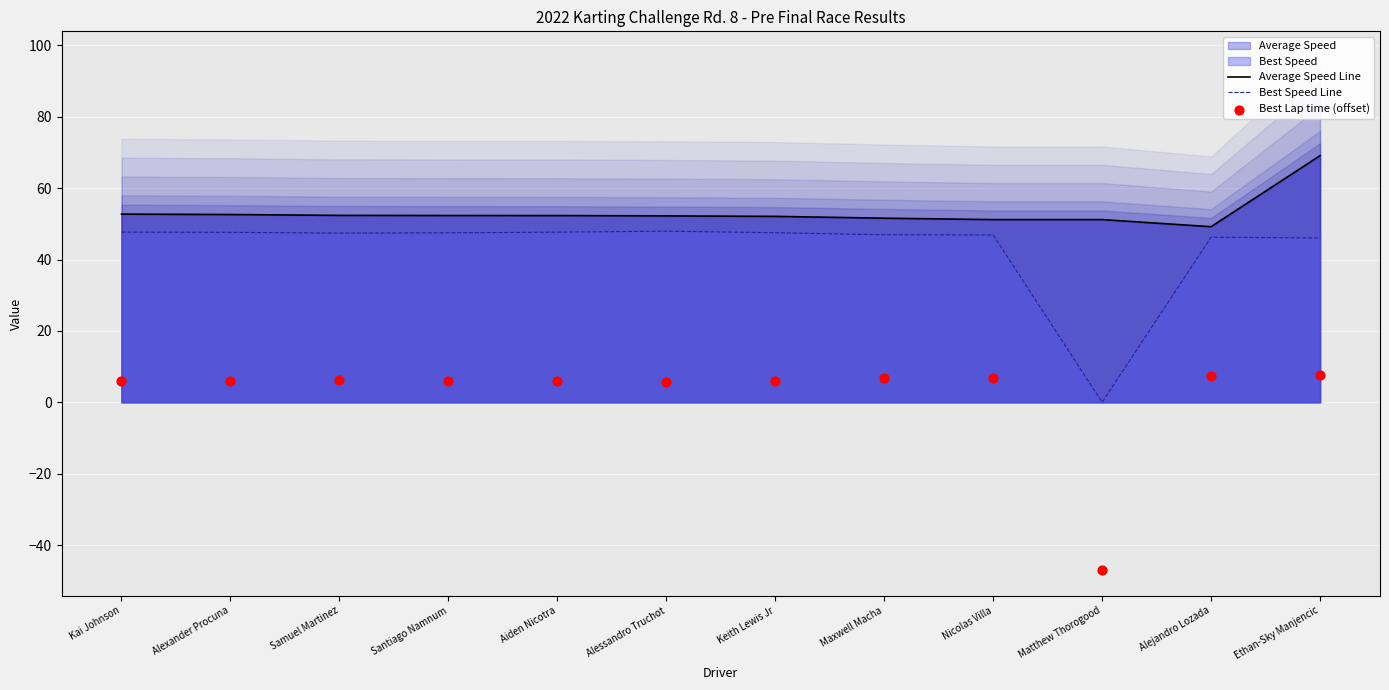

What is the total value across all series at Ethan-Sky Manjencic?

122.9